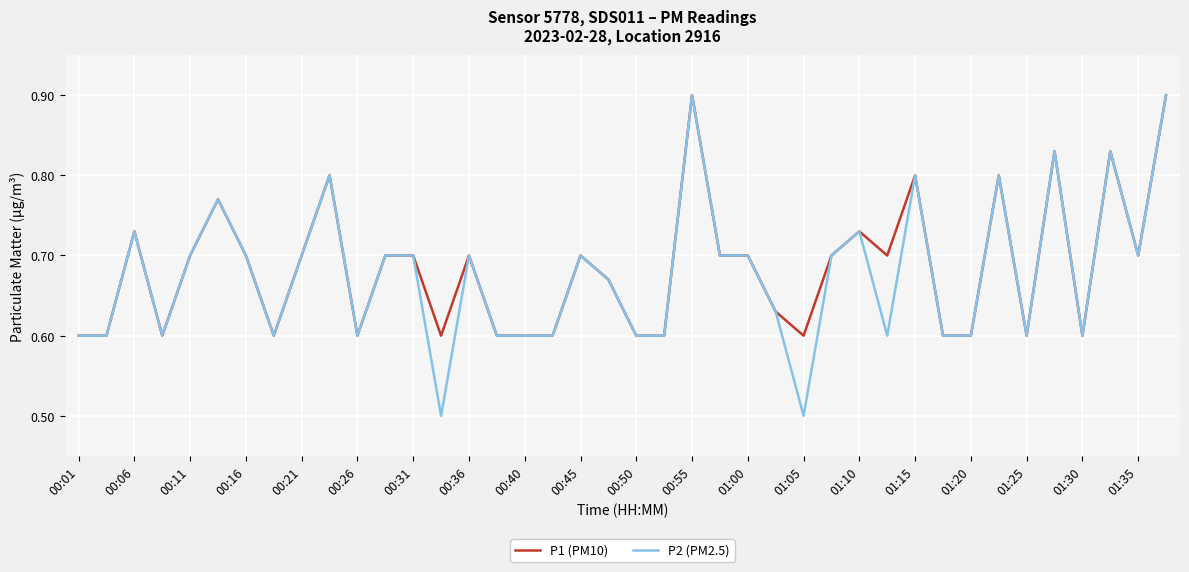

What are all the series names shown in the legend?

P1 (PM10), P2 (PM2.5)